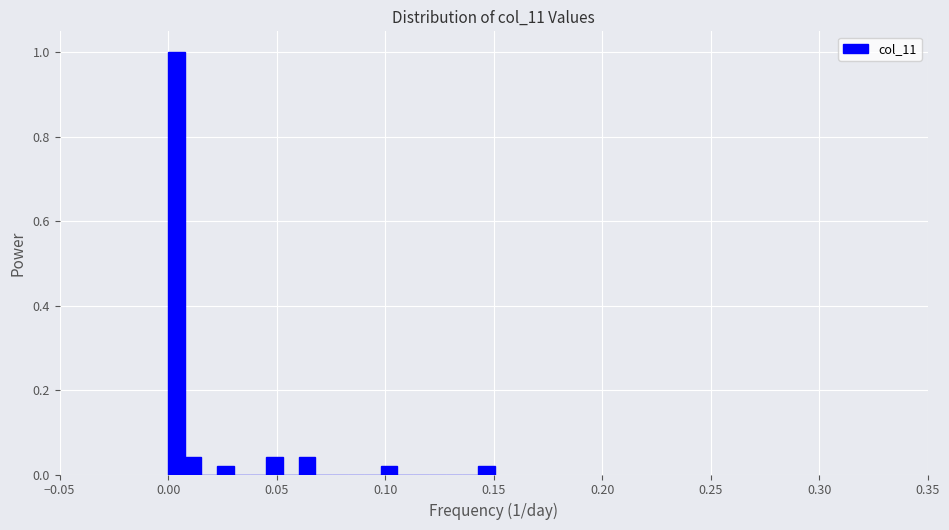

Around what value on the x-axis is the tallest bar? Give the approximate position of its centre, as read against the axis.

0.005